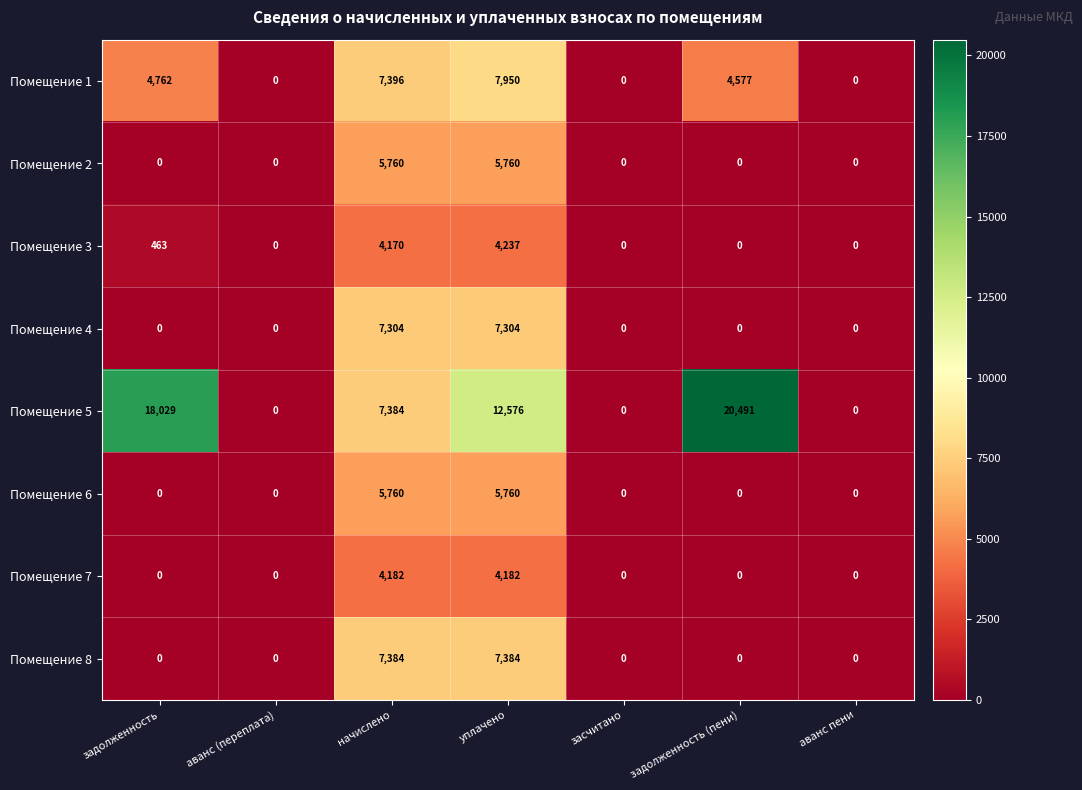

The value of Помещение 6 at аванс (переплата) is 0. True or false?

True